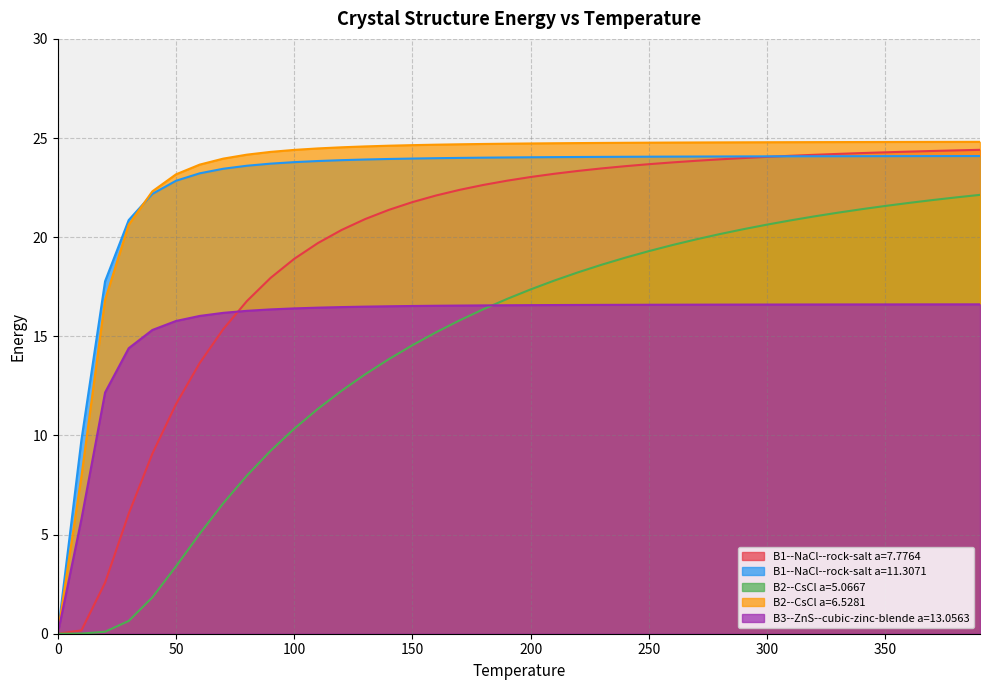

What is the maximum value for B1--NaCl--rock-salt a=7.7764?

24.4